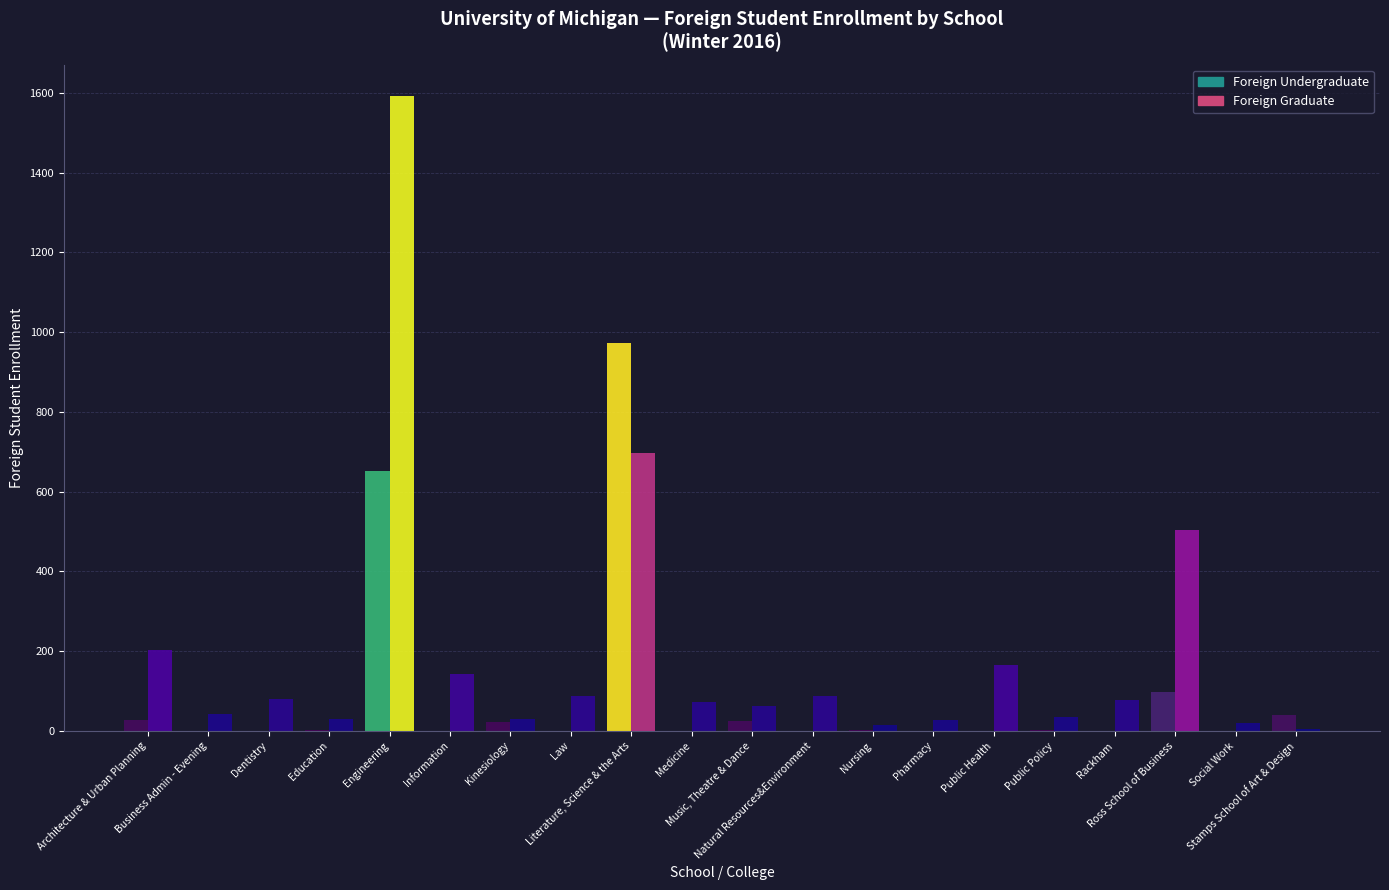

At which label is Foreign Graduate closest to 798?

Literature, Science & the Arts